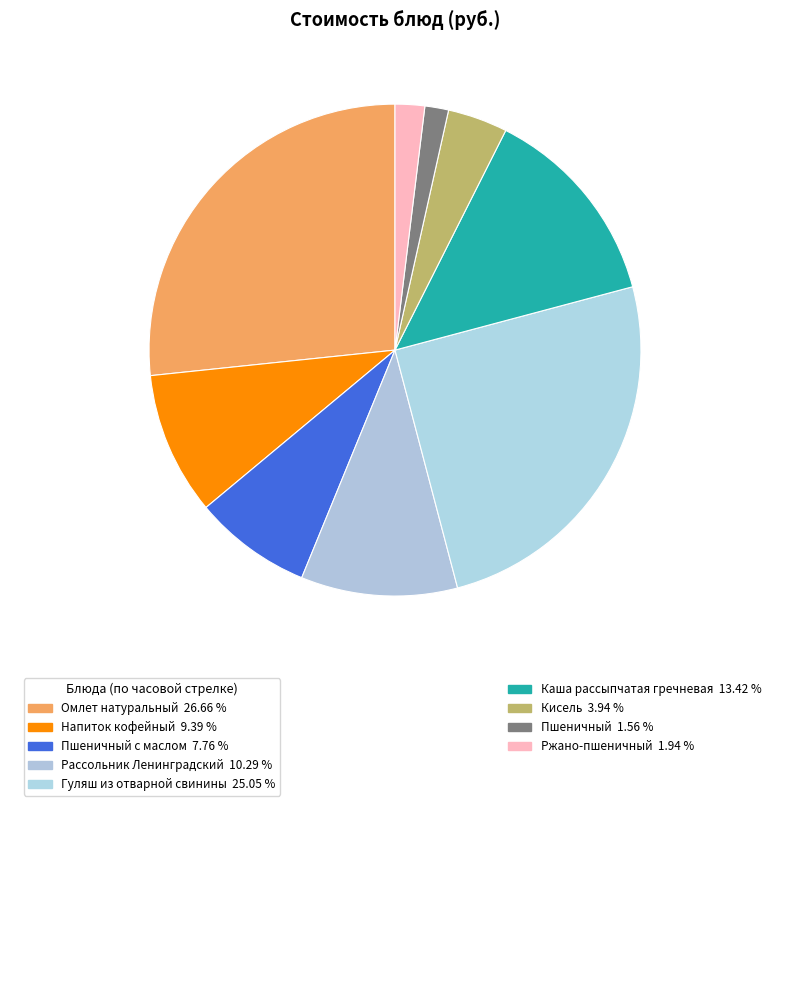

How many slices are in this pie chart?

9